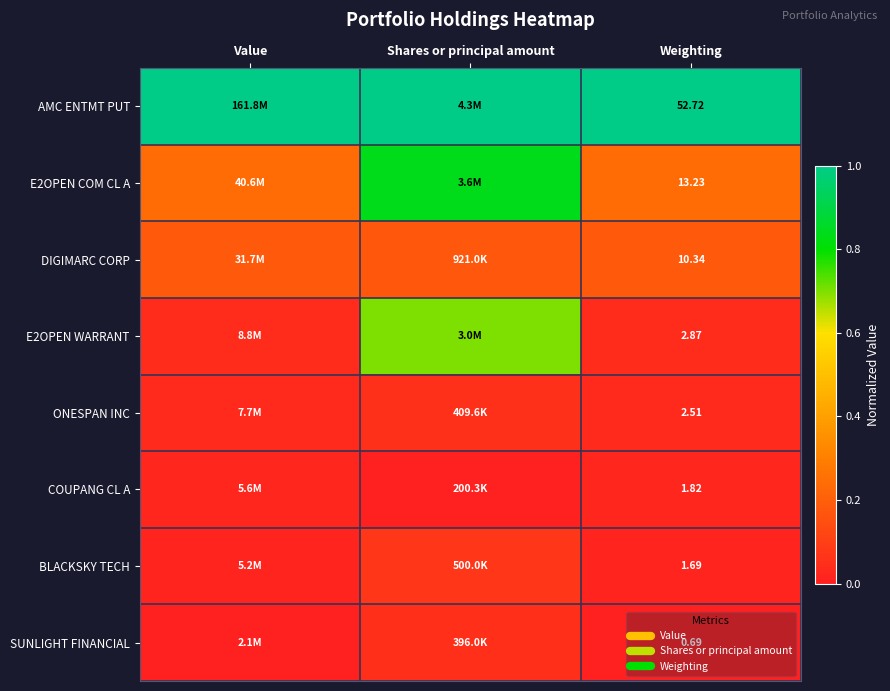

How many data points does each series have?

3